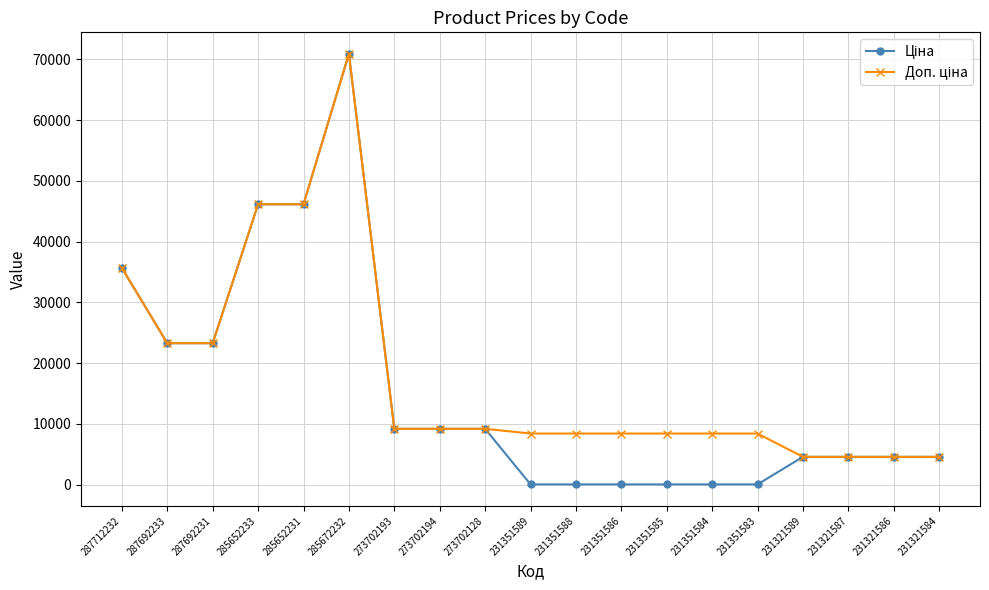

What is the total value across all series at 231321584?

9142.4